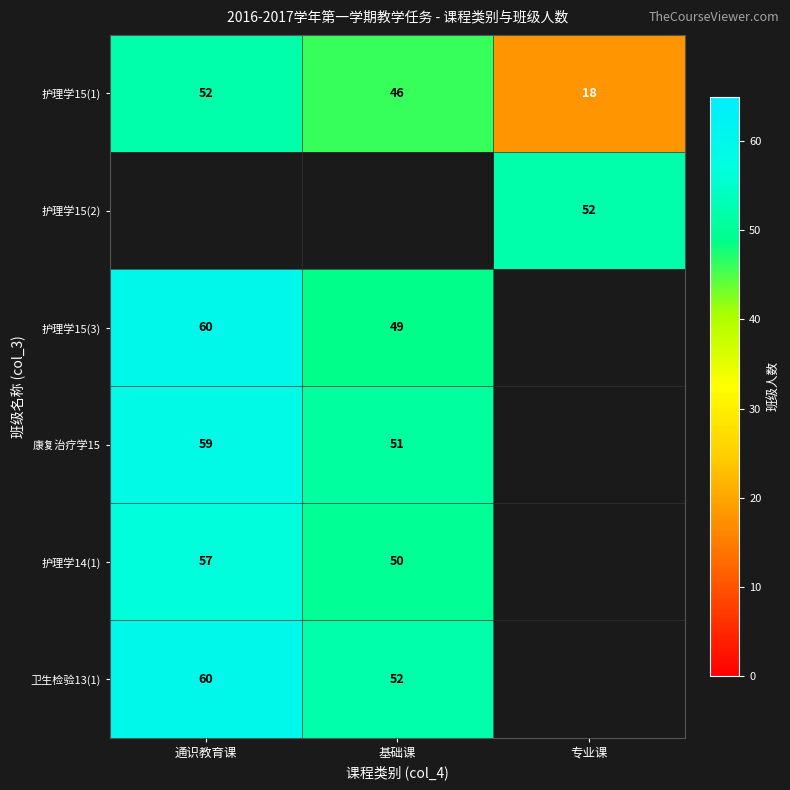

At which label does 护理学15(1) first exceed 46?

通识教育课